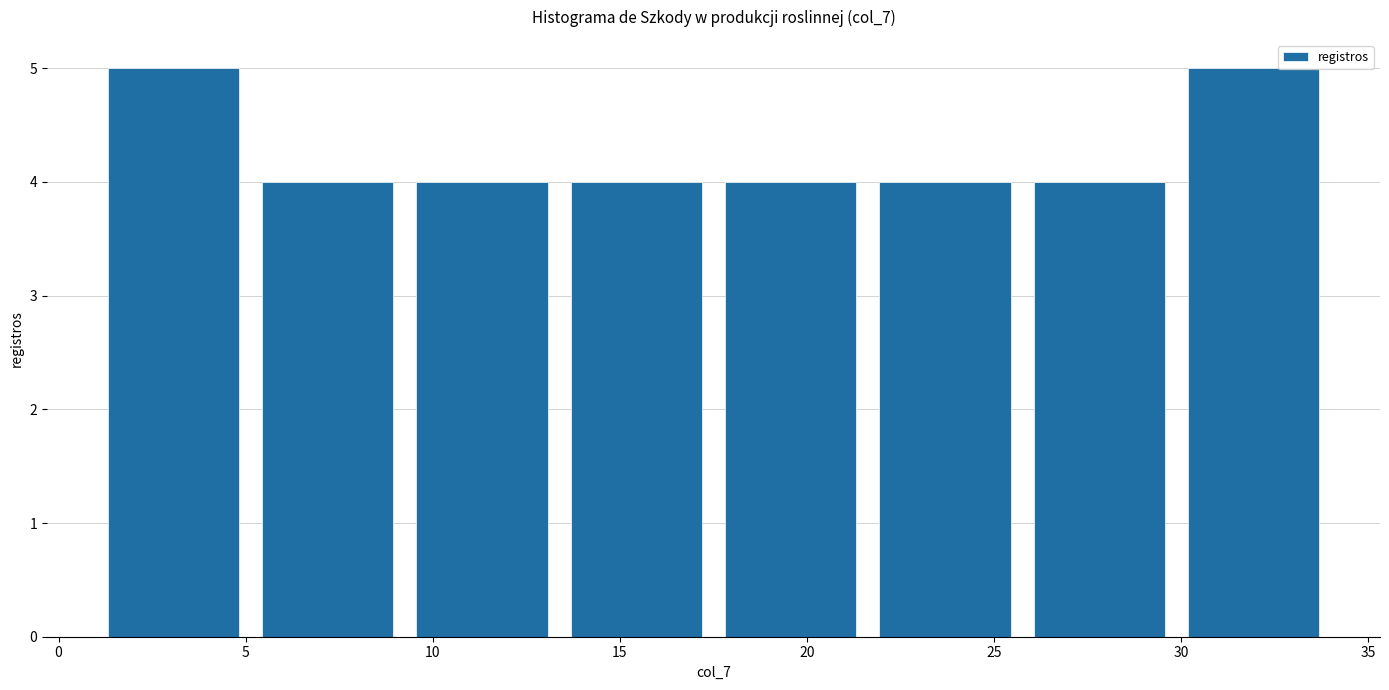

How tall is the bar that spans 13.5 to 17.5 on the x-axis? Neither the bar edges nor the heights are printed on the chart, so give them approximately, as read against the axes.

4